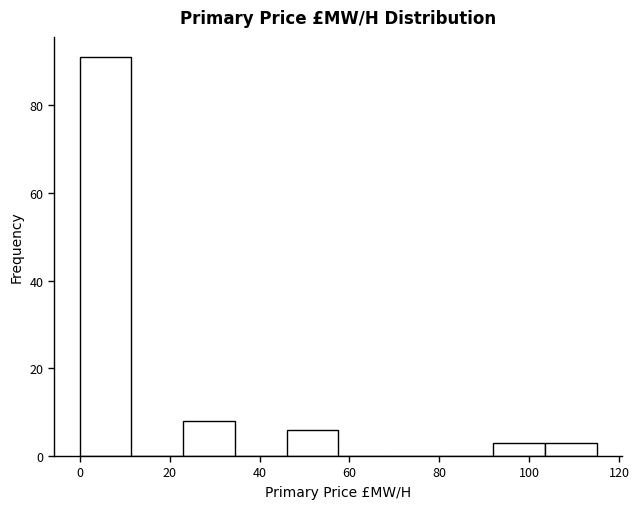

Reading left to right, list every bar in this chart as the range it spans on the x-axis followed by its height. Neither the bar edges nor the heights are printed on the chart, so give them approximately, as read against the axes.

0.0 to 11.5: 92
11.5 to 23.0: 0
23.0 to 34.5: 8
34.5 to 46.0: 0
46.0 to 57.5: 6
57.5 to 69.0: 0
69.0 to 80.5: 0
80.5 to 92.0: 0
92.0 to 103.5: 4
103.5 to 115.0: 4